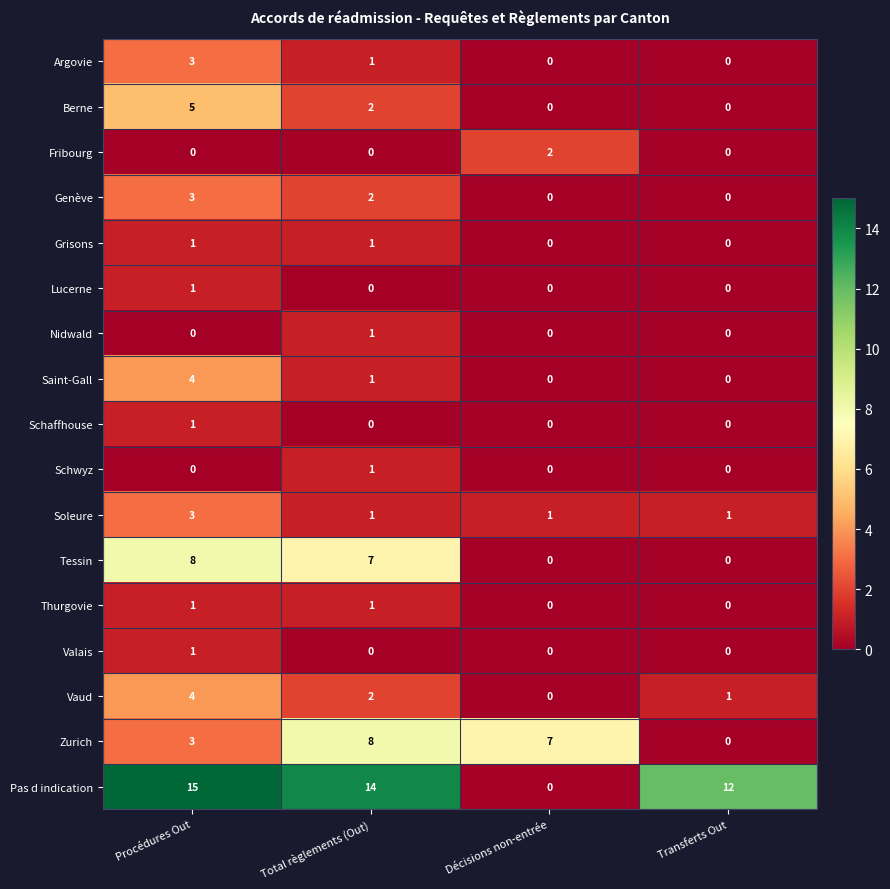

Which series has the largest total across all categories?

Pas d indication